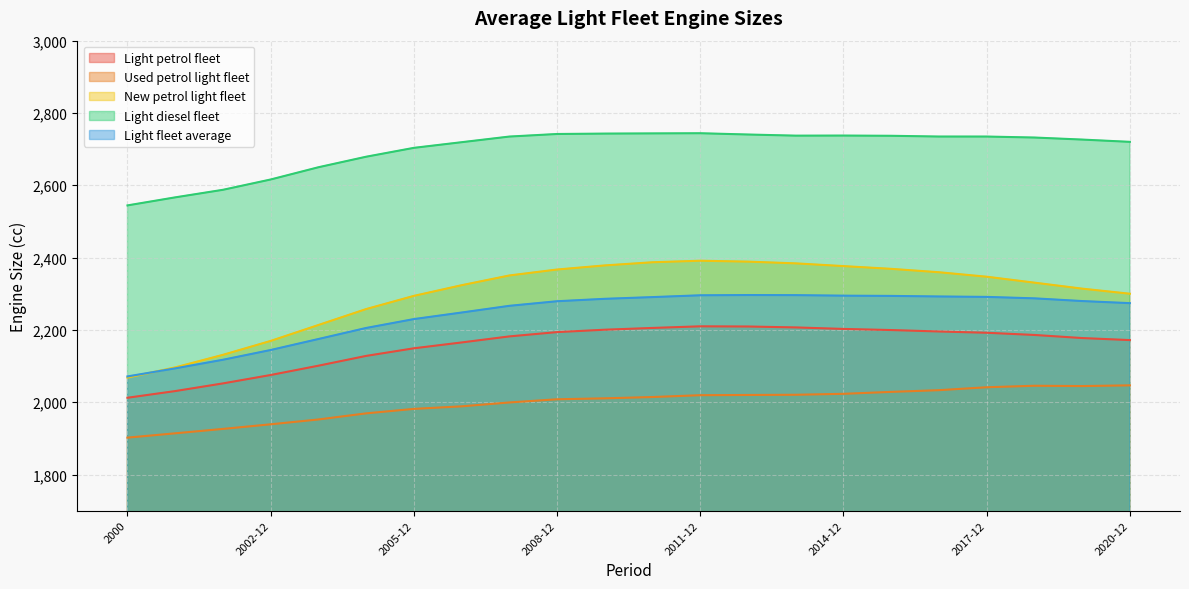

List the series in order of their peak value, highest first.

Light diesel fleet, New petrol light fleet, Light fleet average, Light petrol fleet, Used petrol light fleet